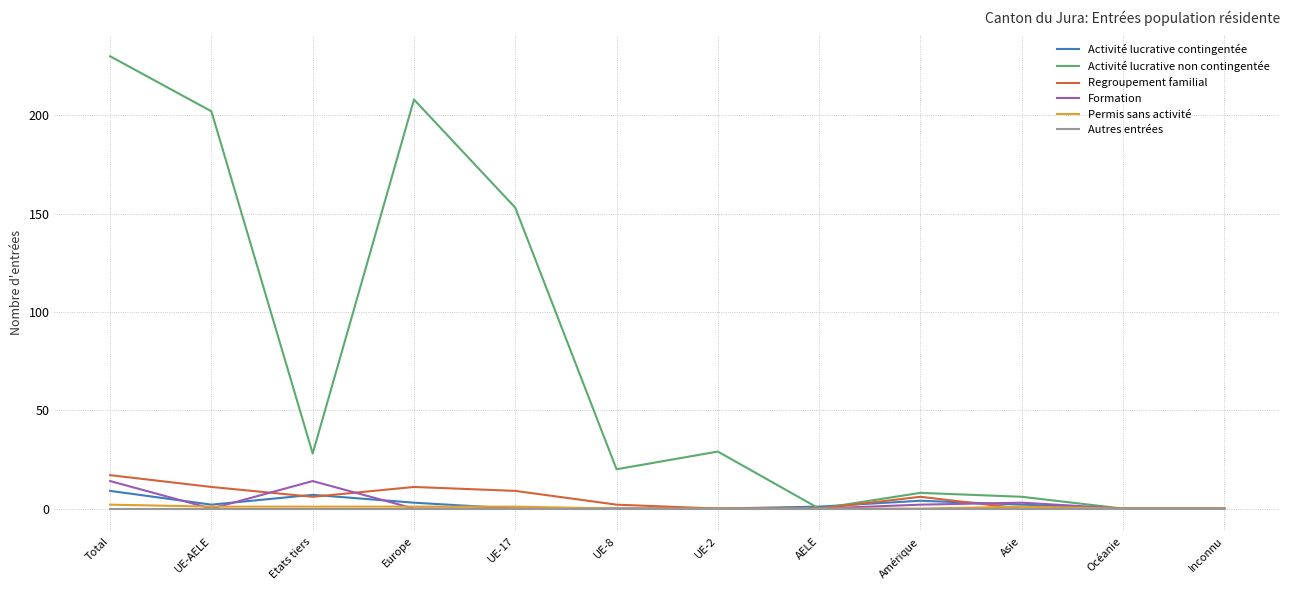

What position from the right is Amérique?

4